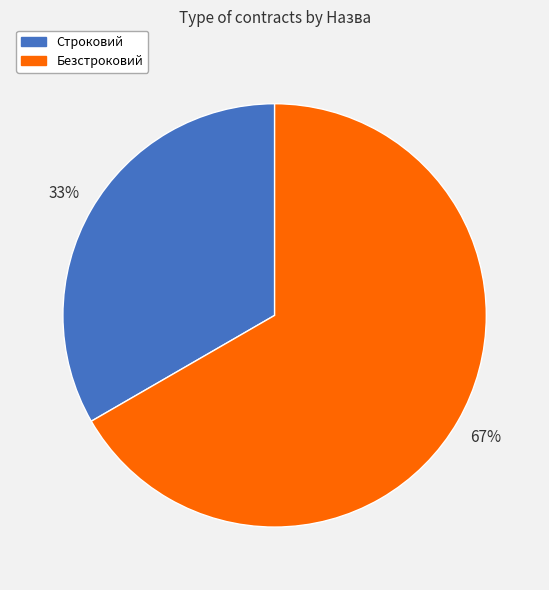

The Безстроковий slice represents 67% of the pie. True or false?

True